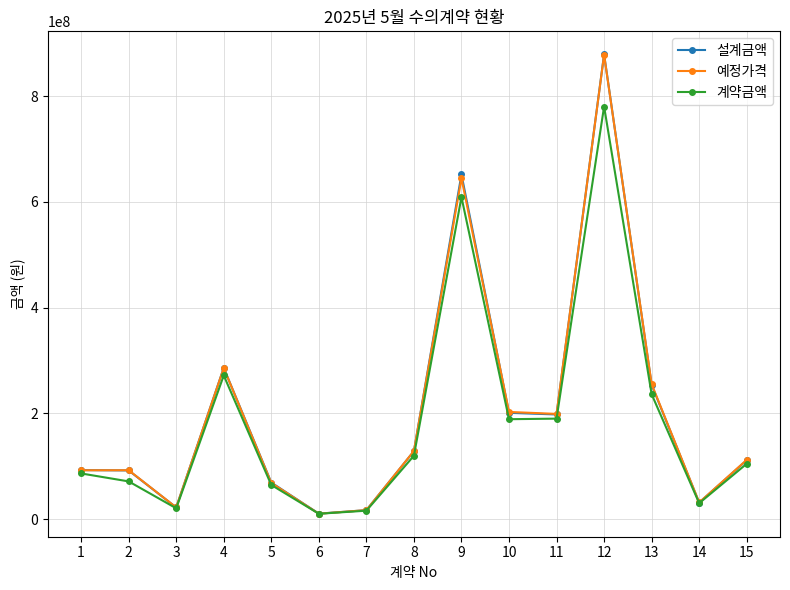

What is the value of the 예정가격 point at the 15th from the left?

111949565